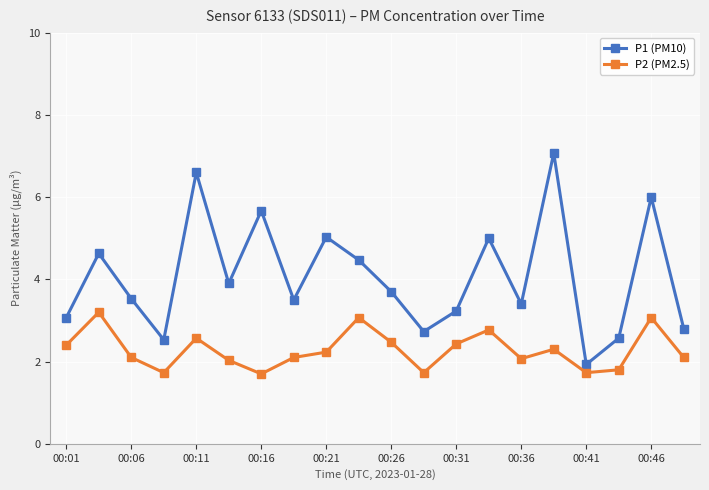

Which series has the widest spread of values?

P1 (PM10)